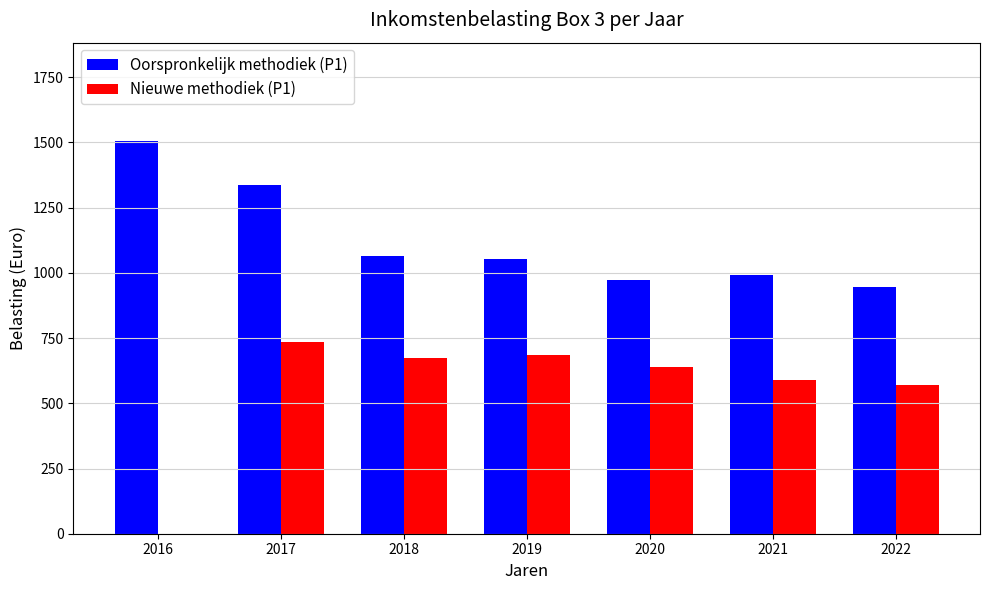

Which label corresponds to the largest value in the chart?

2016